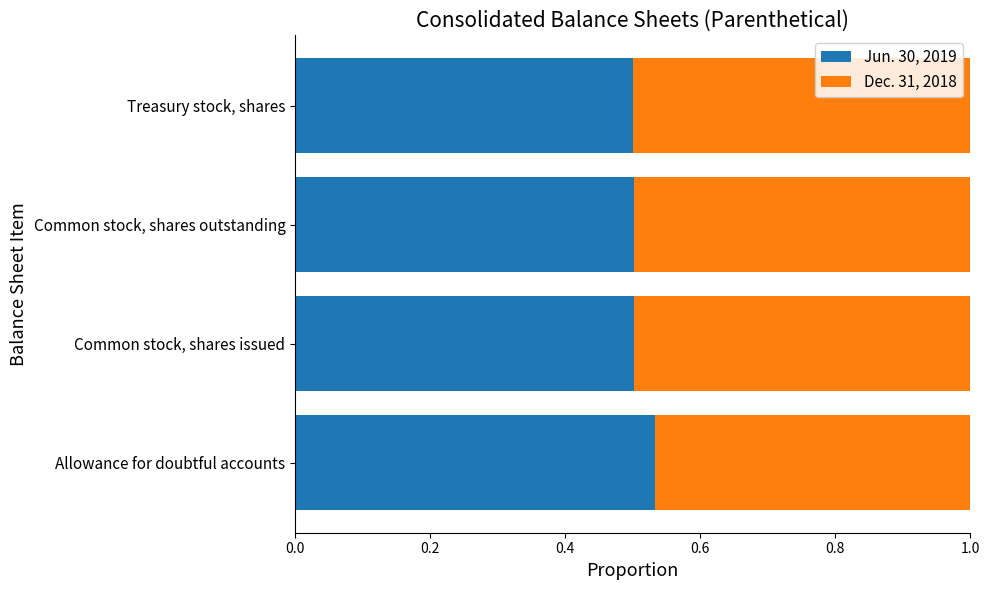

Rank the categories by Jun. 30, 2019 value from highest to lowest.

Allowance for doubtful accounts, Common stock, shares outstanding, Common stock, shares issued, Treasury stock, shares